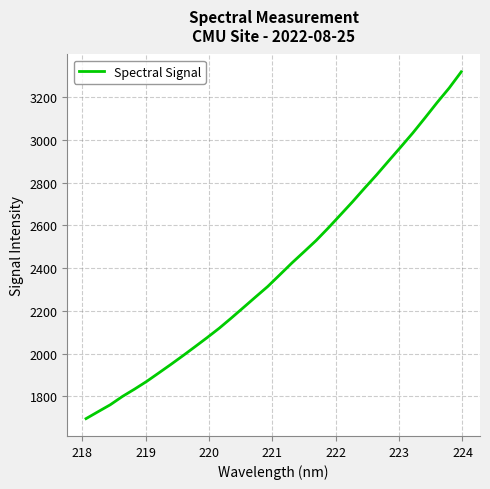

What is the maximum value shown in the chart?

3317.8